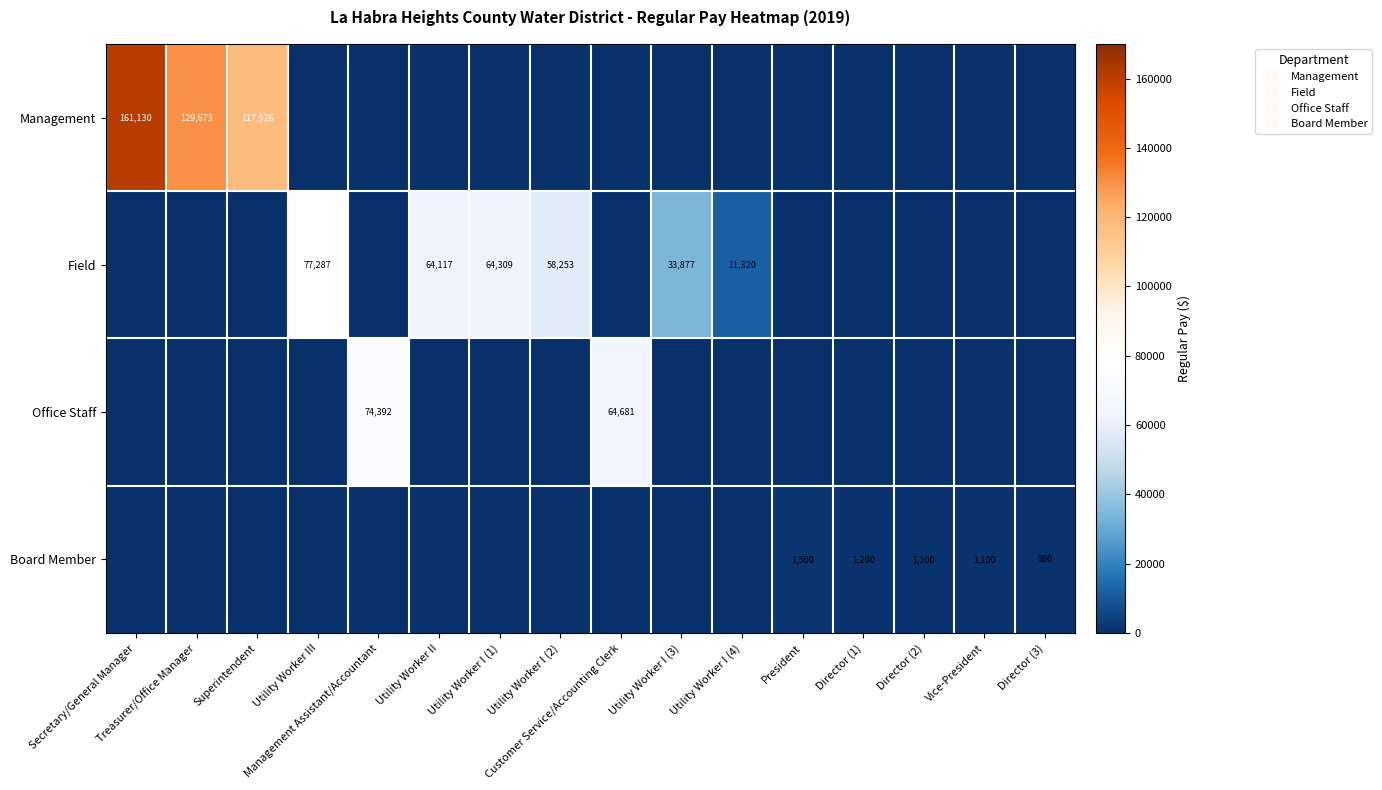

List the series in order of their overall mean, highest first.

Management, Field, Office Staff, Board Member